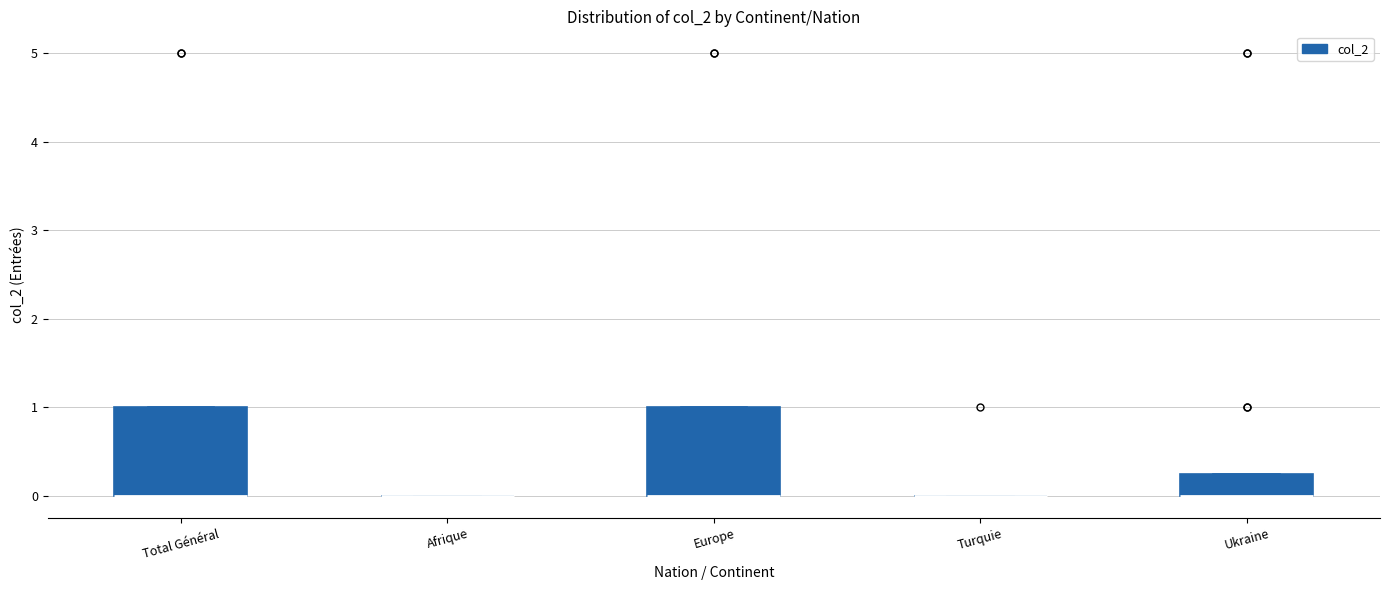

Reading left to right, transcribe this box plot: for each box, give where its median line is, the range the box spans, and where its two whiskers end, as read against the y-axis. The values are not printed on the chart, so give them approximately, as read against the axis.

Total Général: median 0.0 (drawn on the box's lower edge), box 0.0 to 1.0, whiskers 0.0 to 1.0
Afrique: box collapsed to a line at 0.0, whiskers 0.0 to 0.0
Europe: median 0.0 (drawn on the box's lower edge), box 0.0 to 1.0, whiskers 0.0 to 1.0
Turquie: box collapsed to a line at 0.0, whiskers 0.0 to 0.0
Ukraine: median 0.0 (drawn on the box's lower edge), box 0.0 to 0.3, whiskers 0.0 to 0.3